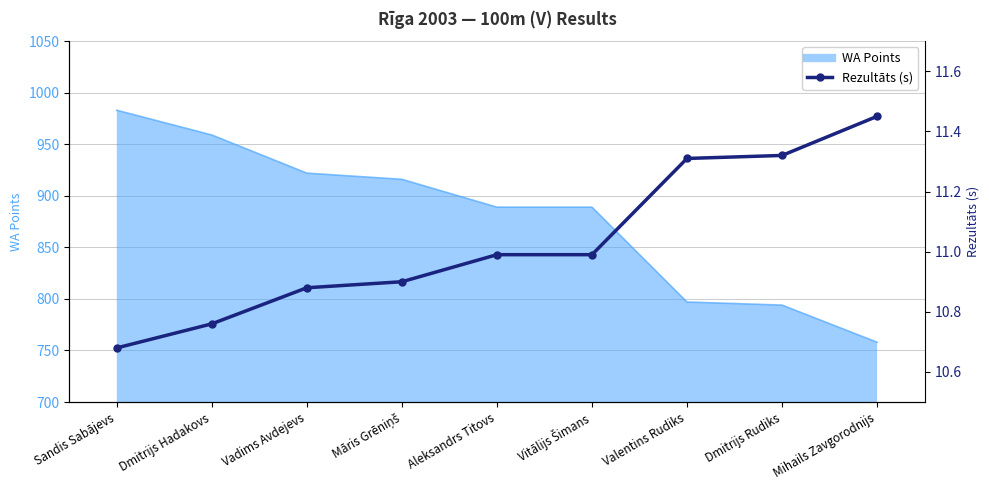

Reading right to left, extract all data points from this chart.

11.4	11.3	11.3	11.0	11.0	10.9	10.9	10.8	10.7